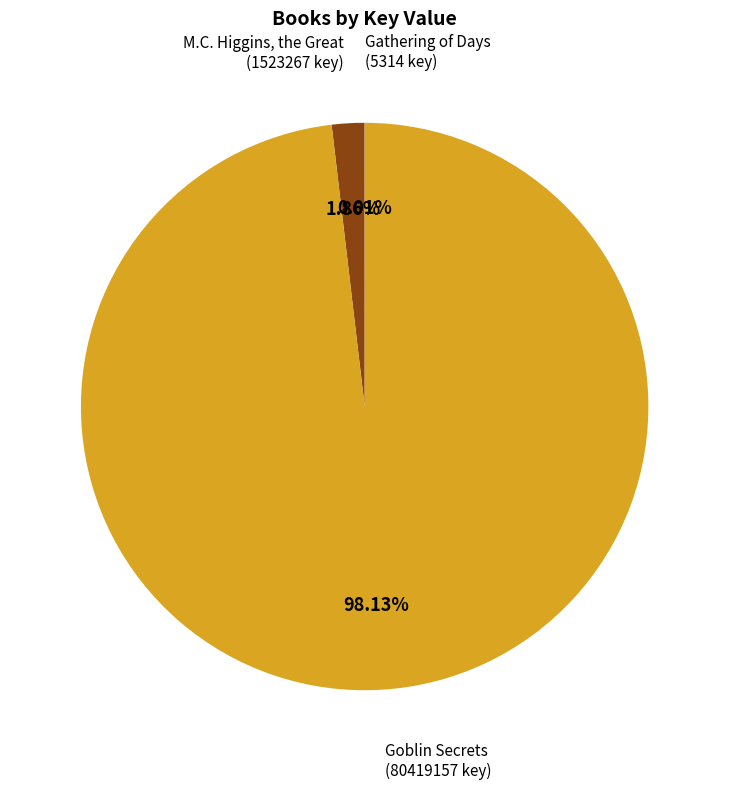

Does M.C. Higgins, the Great account for over 50% of the chart?

No